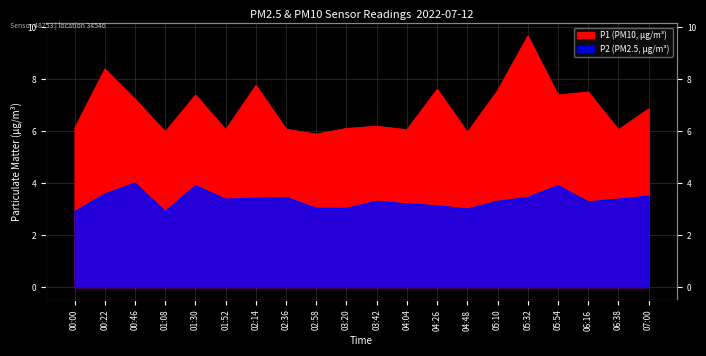

What is the difference between the maximum and minimum values in the P2 series?

1.1